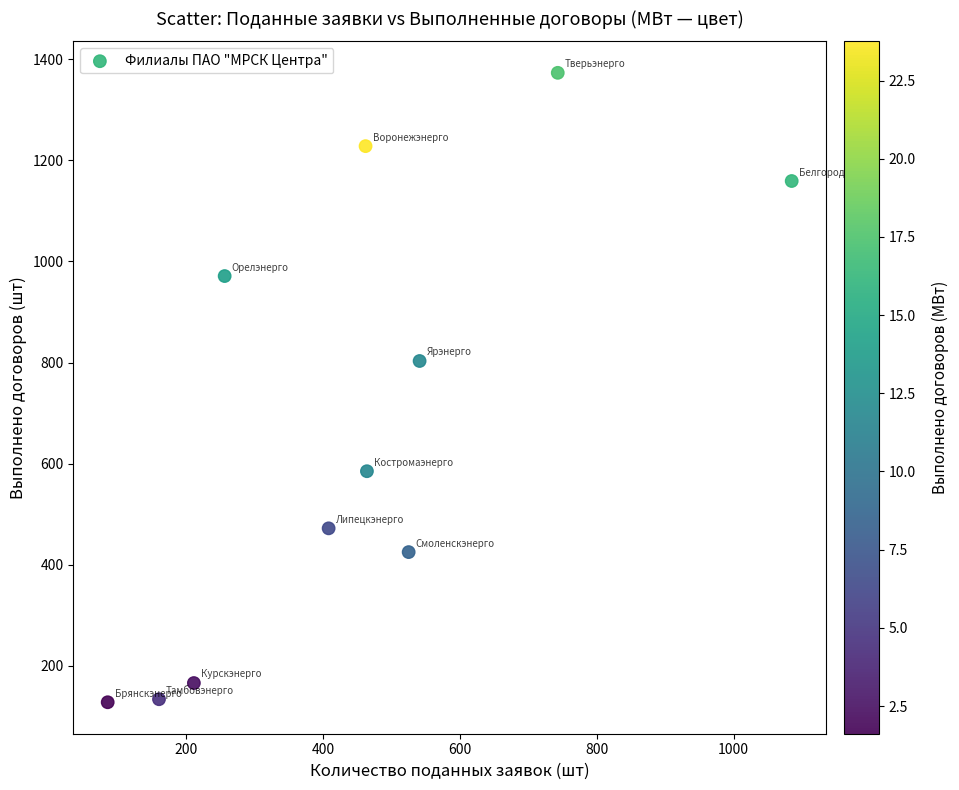

What Y value in the scatter plot is closest to 750?

803